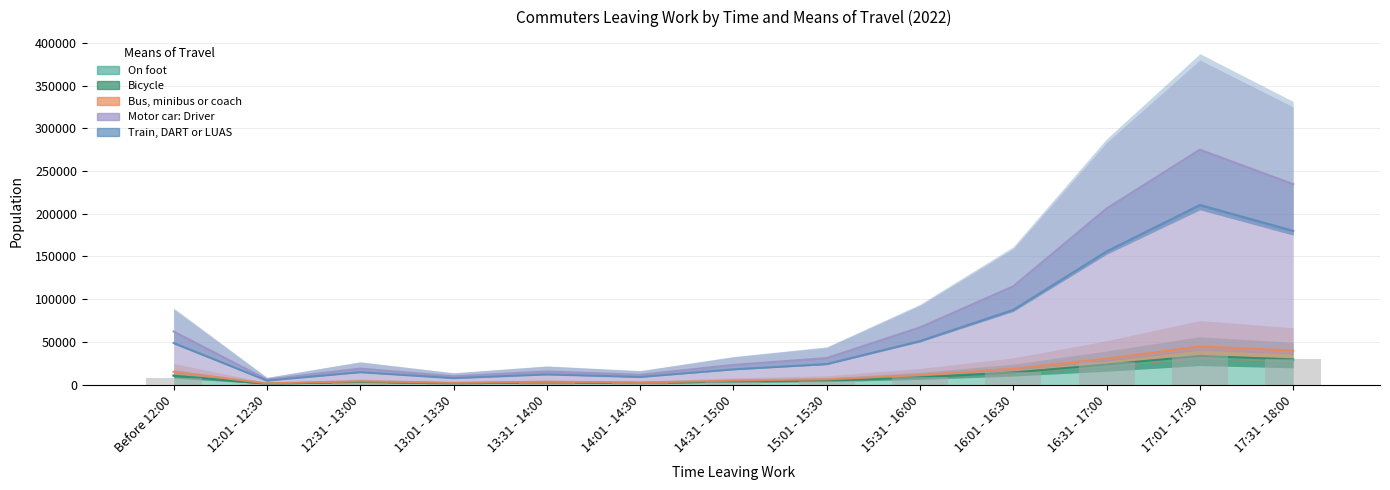

How many series are shown in this chart?

5